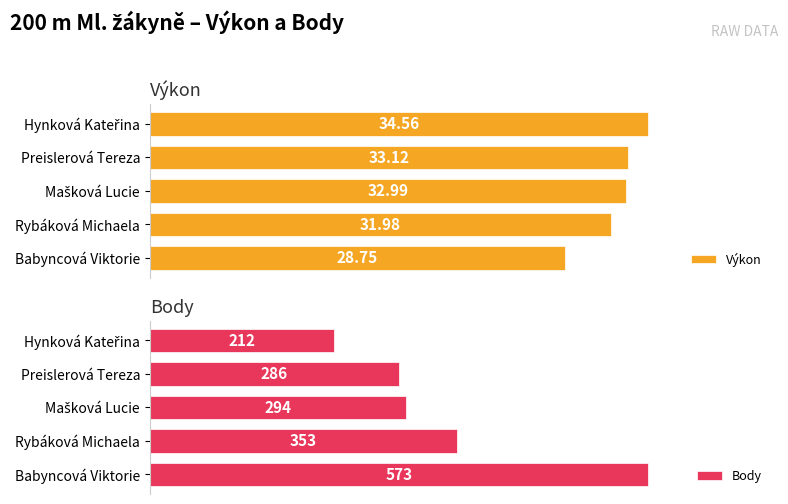

Rank the series by their maximum value, from lowest to highest.

Výkon, Body